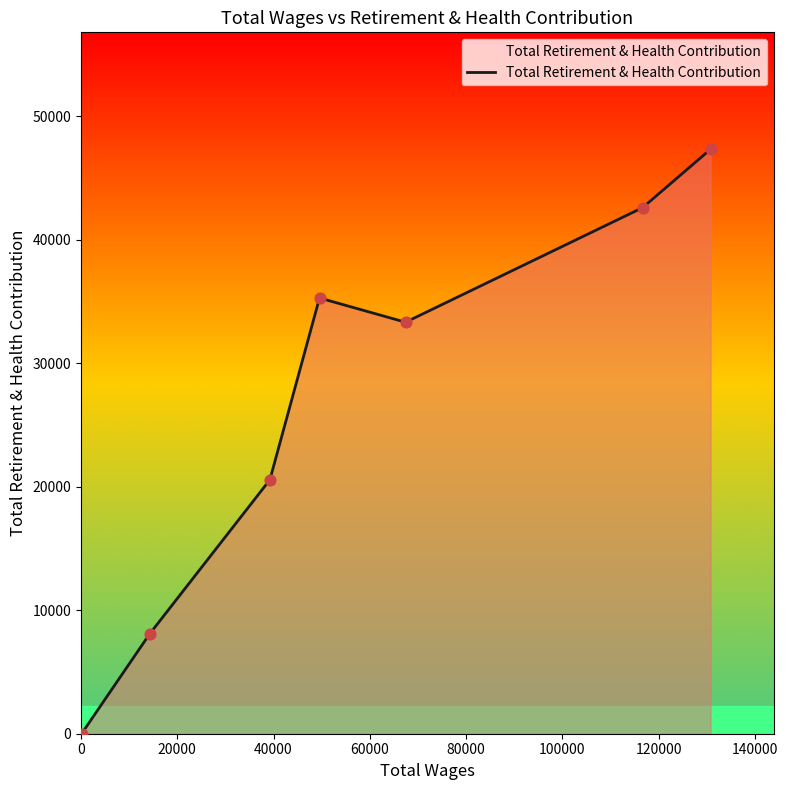

What is the difference between the second highest and second lowest values?

34509